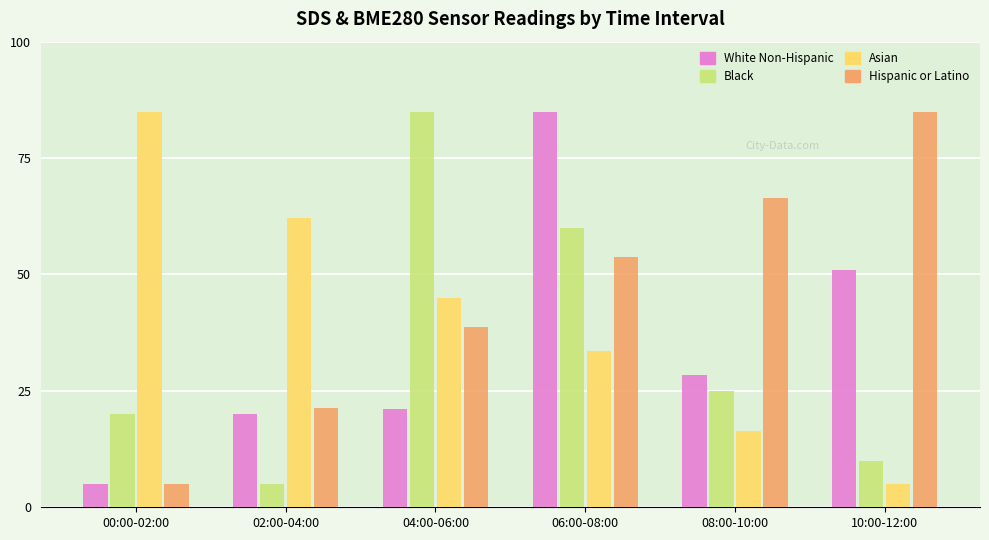

The value of Asian at 08:00-10:00 is 16.4. True or false?

True